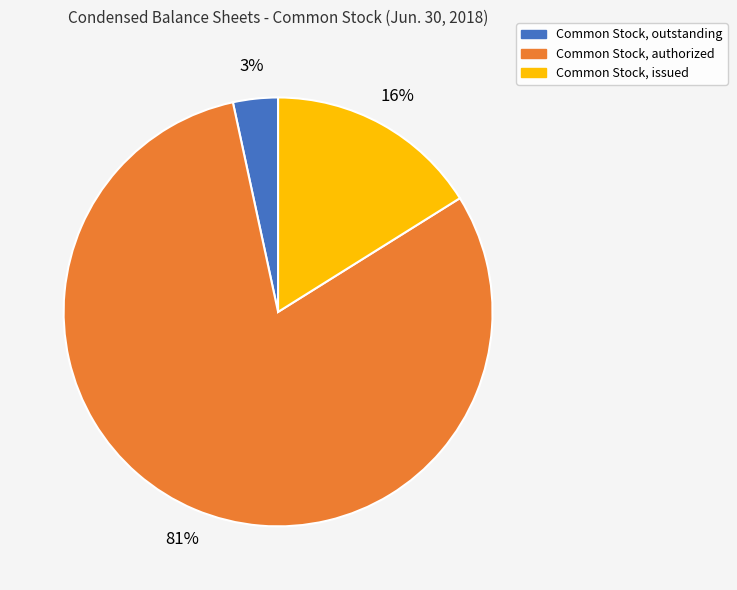

To the nearest percent, what is the difference between the Common Stock, issued and Common Stock, outstanding slice percentages?

13%